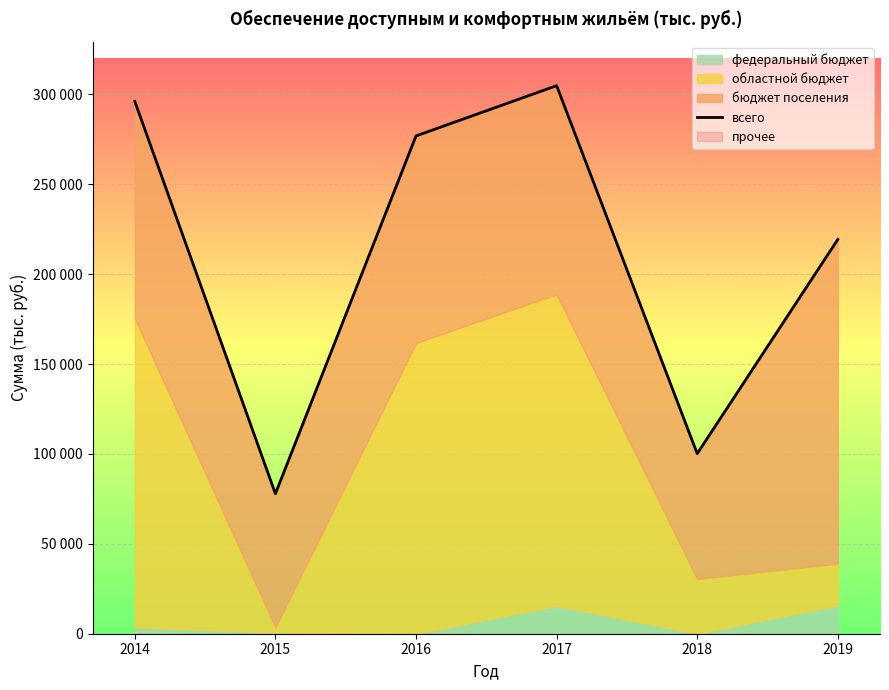

What is the value of the 3rd point from the left?

276844.9